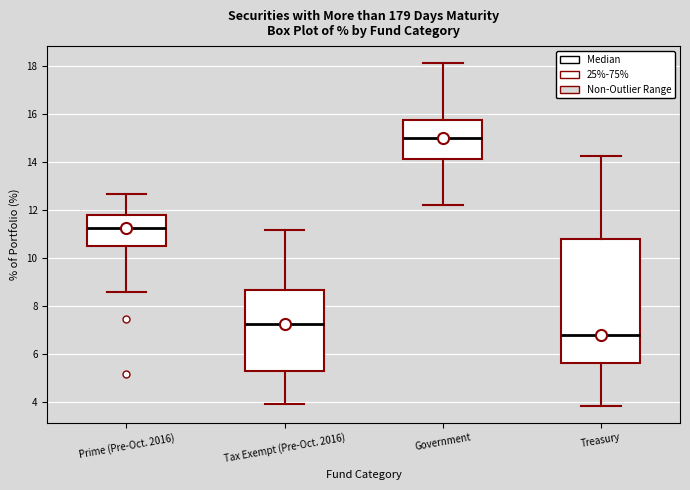

Reading left to right, read every box against the y-axis: the position of its median line, the range the box covers, and the ends of its whiskers. The values are not printed on the chart, so give them approximately, as read against the axis.

Prime (Pre-Oct. 2016): median 11.2, box 10.6 to 11.8, whiskers 8.6 to 12.6
Tax Exempt (Pre-Oct. 2016): median 7.2, box 5.4 to 8.6, whiskers 4.0 to 11.2
Government: median 15.0, box 14.2 to 15.8, whiskers 12.2 to 18.2
Treasury: median 6.8, box 5.6 to 10.8, whiskers 3.8 to 14.2